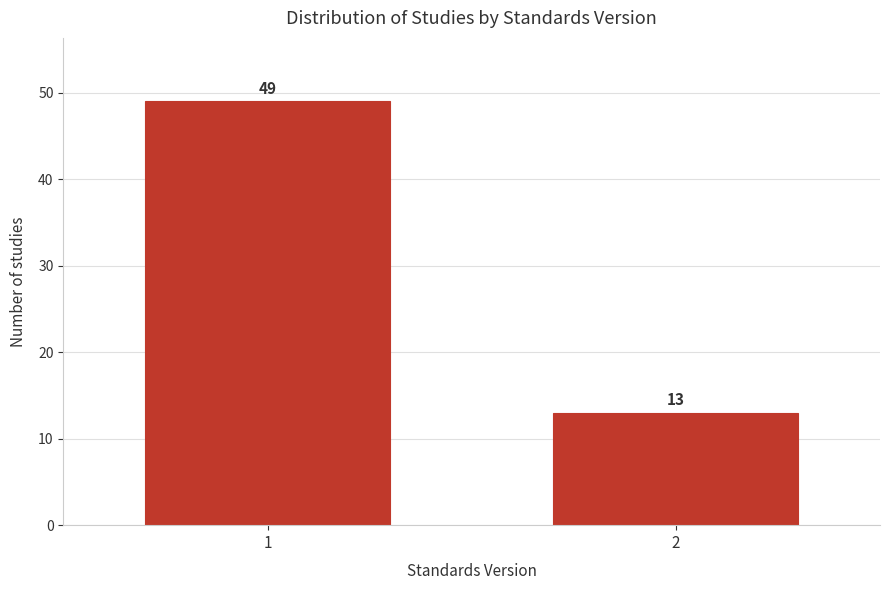

Reading right to left, list all the values displayed in this chart.

2=13	1=49